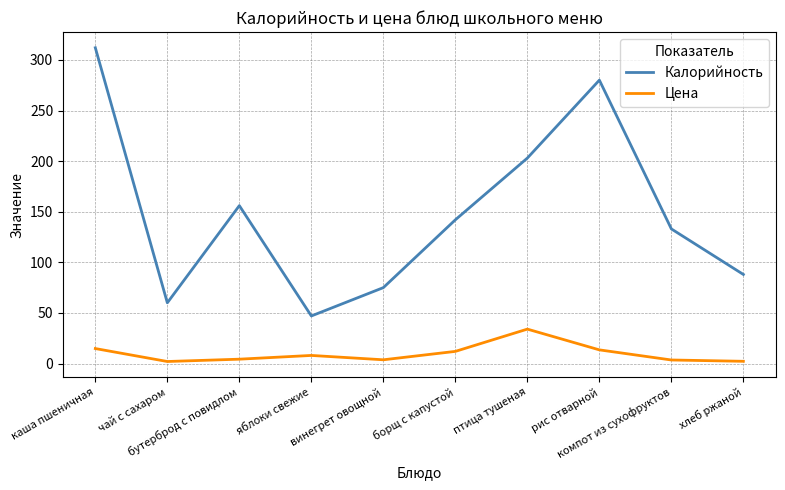

The Цена series shows 14.8 at каша пшеничная. True or false?

True